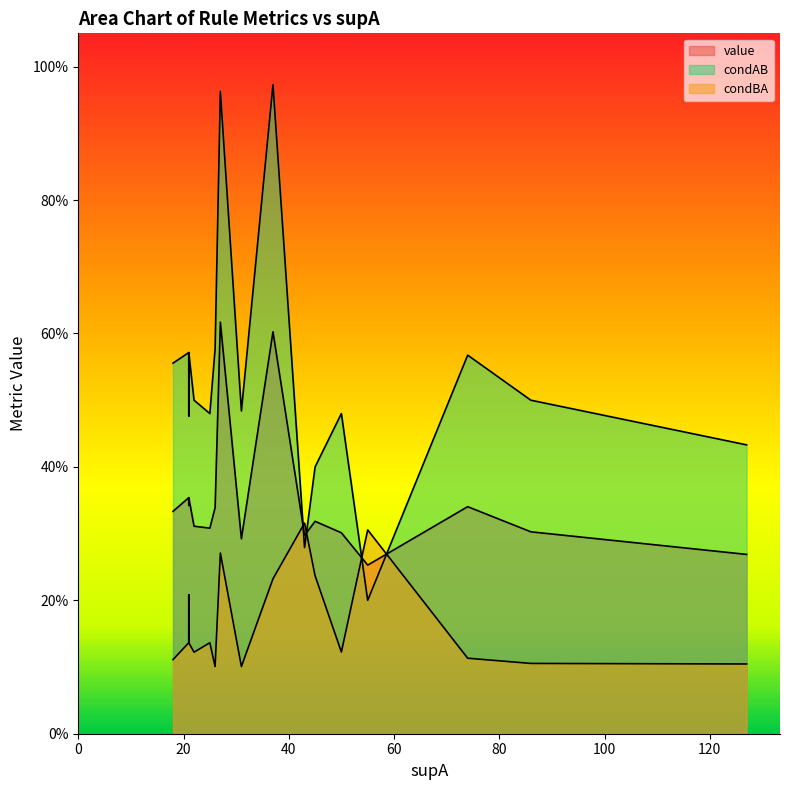

What is the difference between the maximum and minimum values in the value series?

0.4